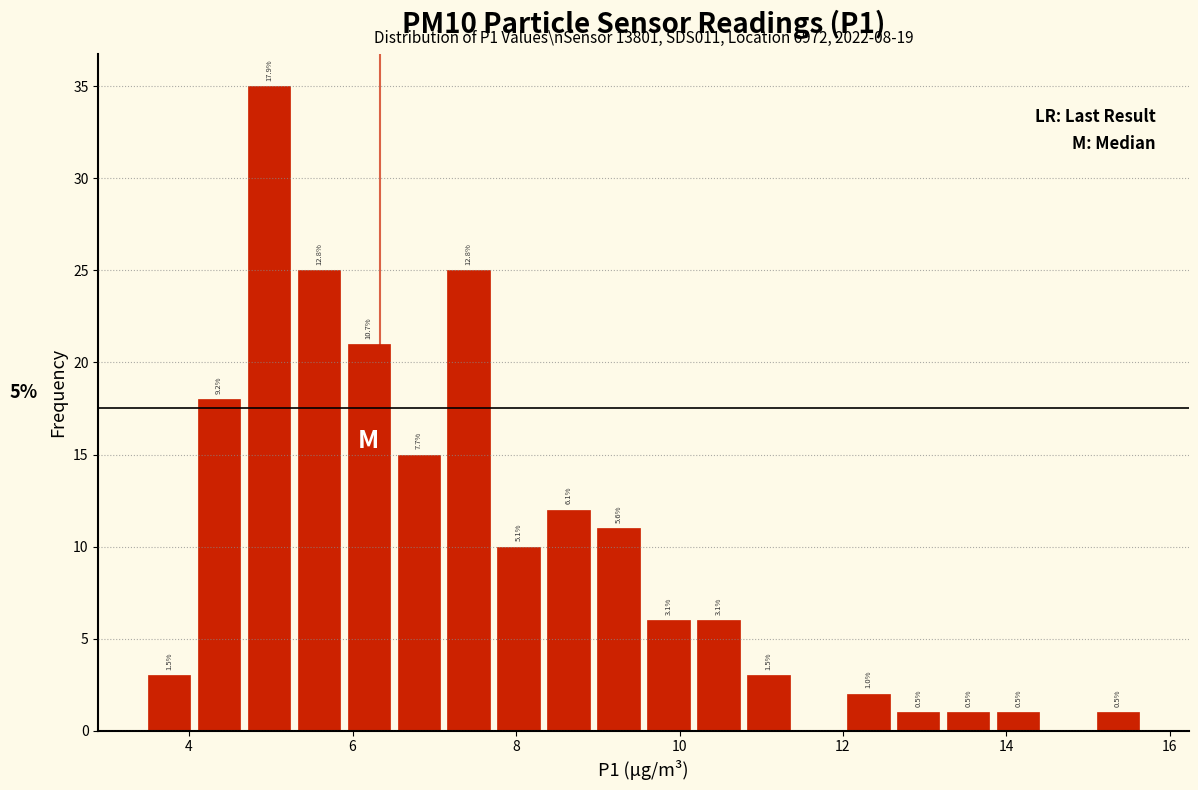

Around what value on the x-axis is the tallest bar? Give the approximate position of its centre, as read against the axis.

5.0